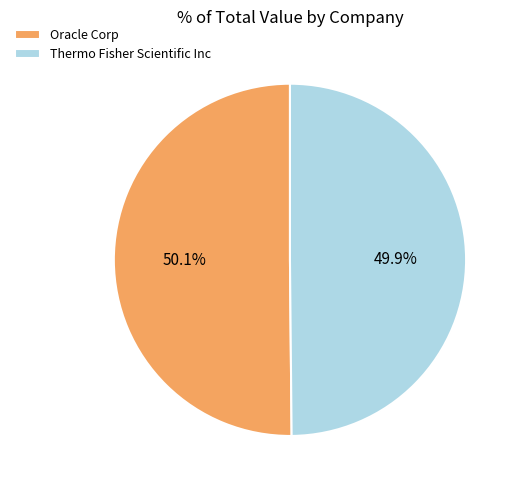

The Oracle Corp slice represents 50% of the pie. True or false?

True